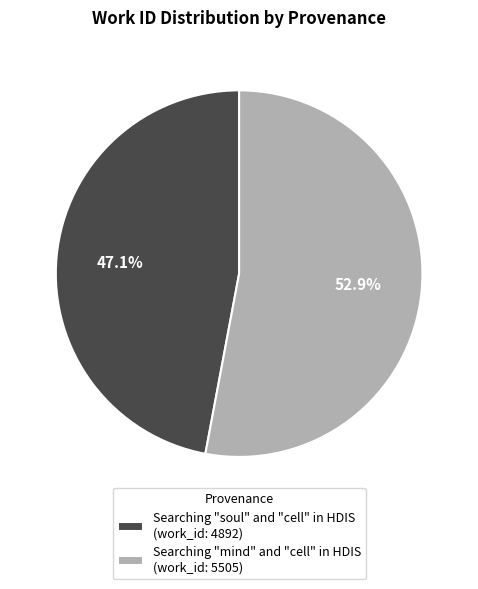

Which slice is the smallest?

Searching "soul" and "cell" in HDIS